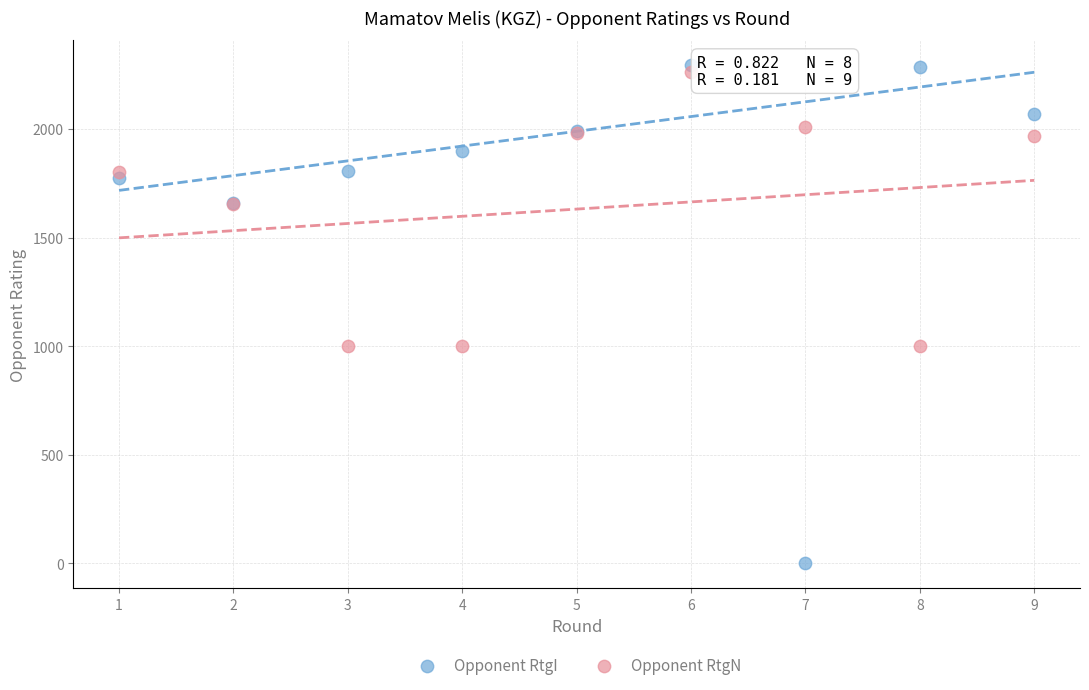

Which series reaches the maximum Y coordinate?

Opponent RtgI